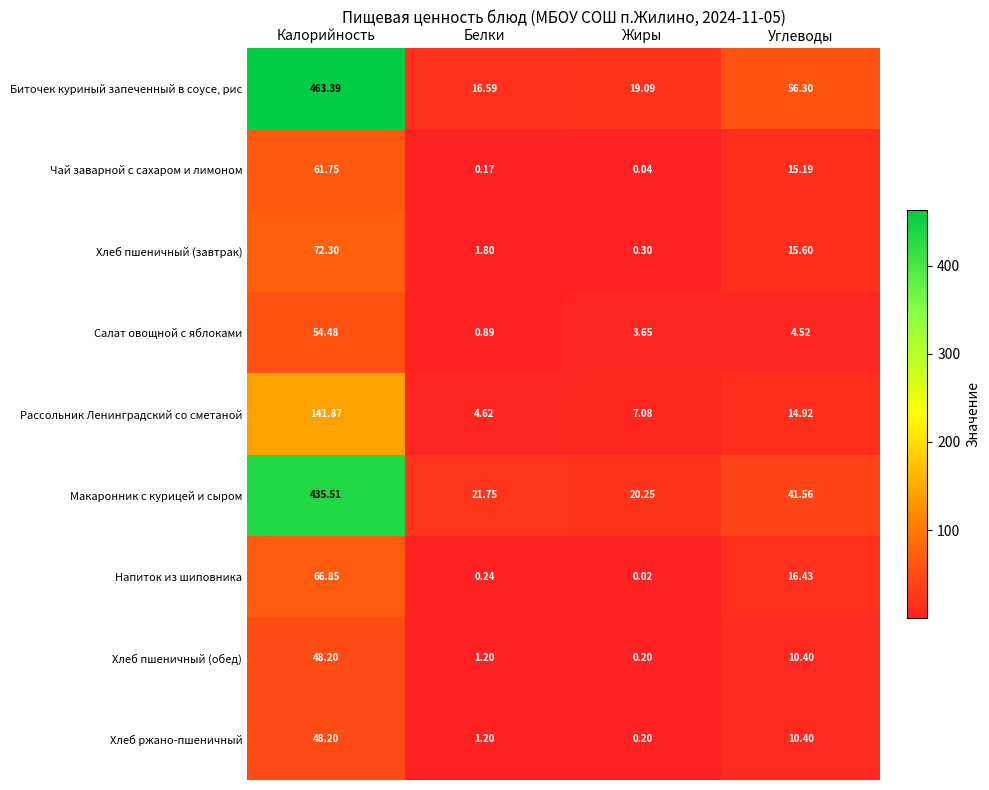

What is the total value across all series at Белки?

48.5